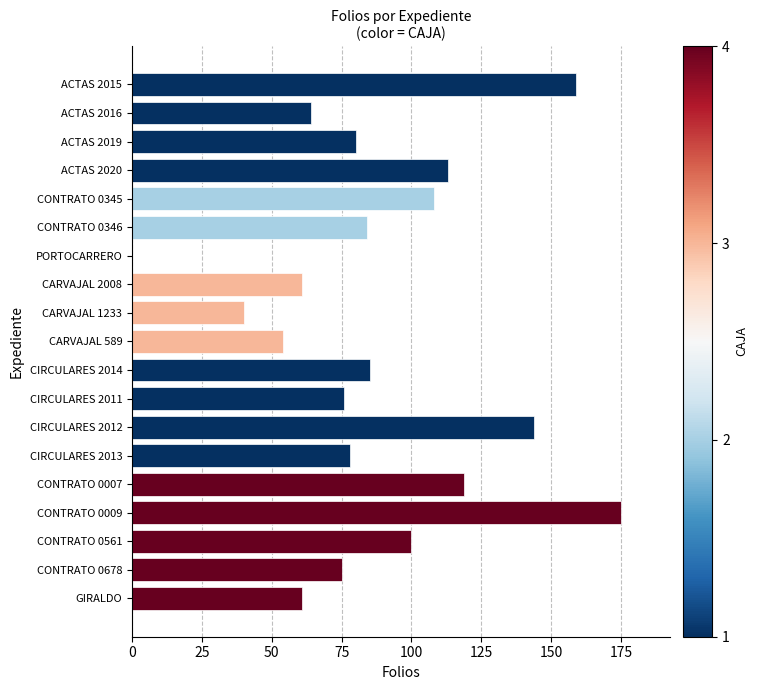

Which has a higher value, CARVAJAL 589 or CIRCULARES 2013?

CIRCULARES 2013